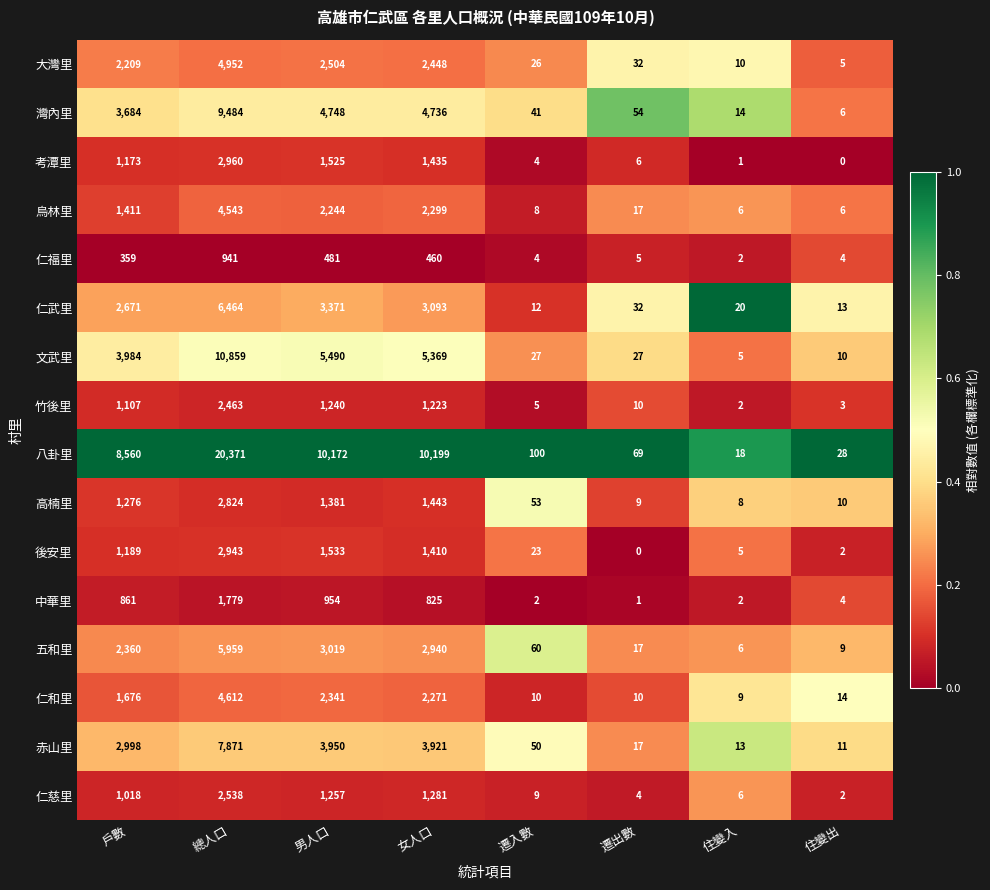

What is the difference between the second highest and second lowest values in the 考潭里 series?

1524